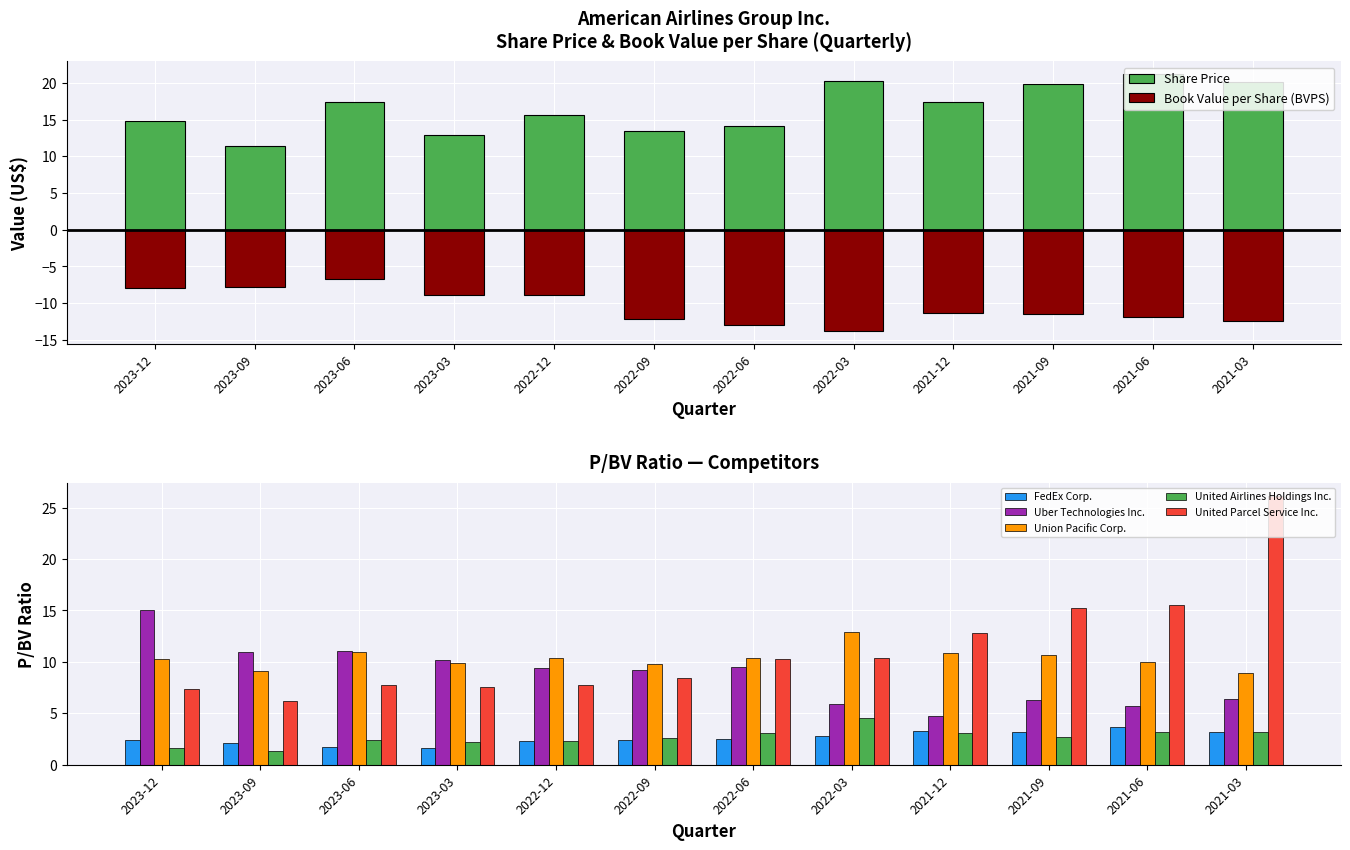

Count the number of categories in the chart.

12